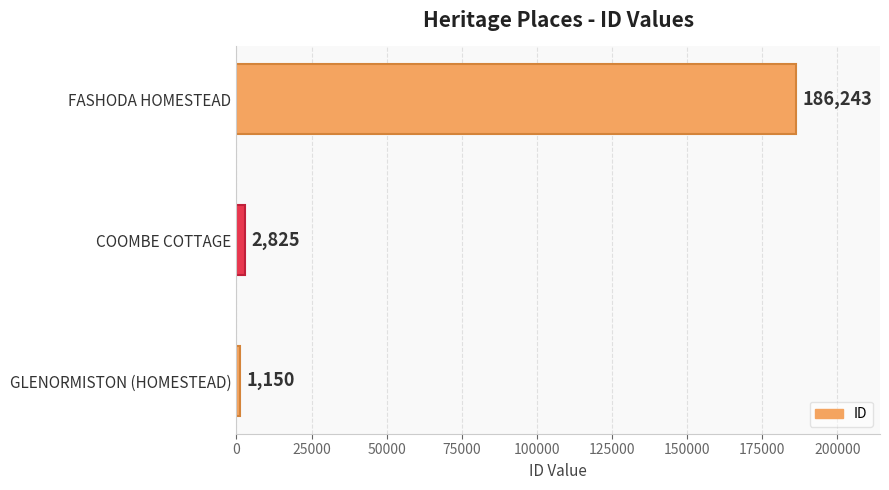

Reading top to bottom, extract all data points from this chart.

186243	2825	1150